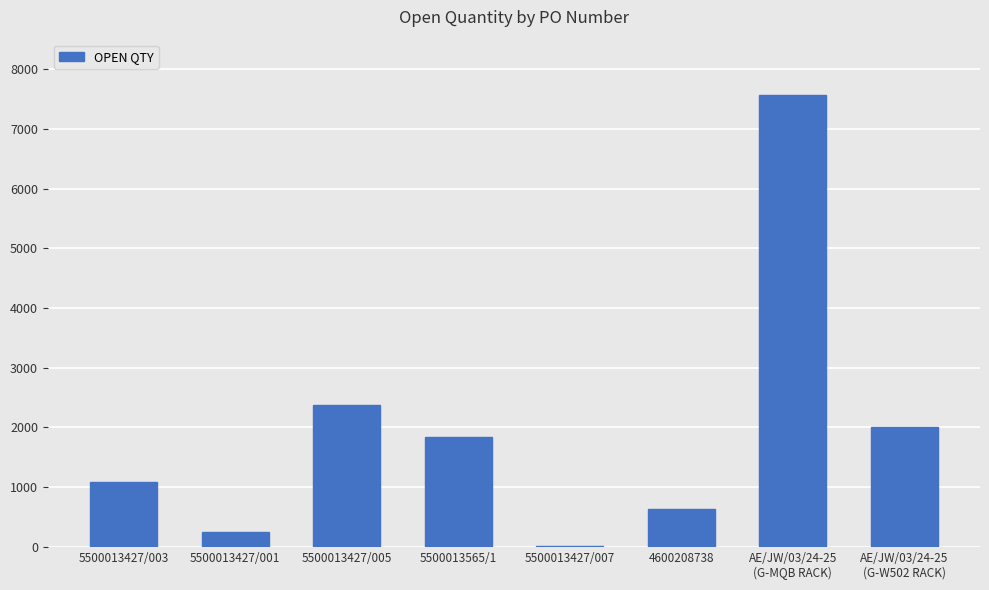

How many categories are shown in the chart?

8